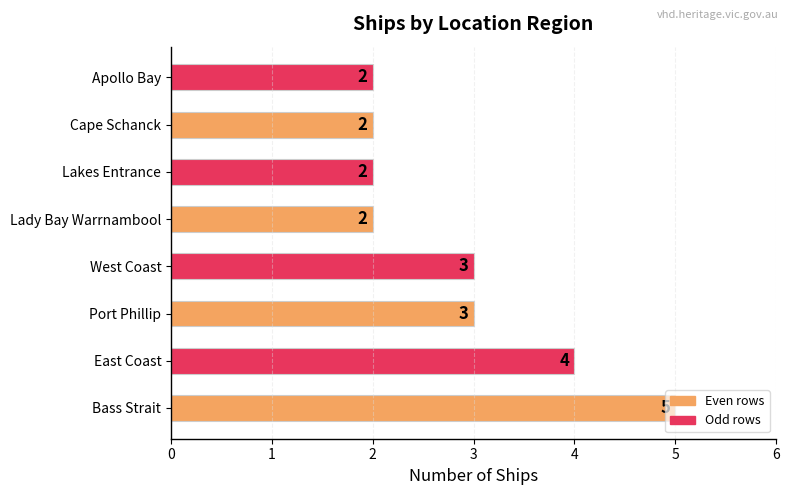

Between Cape Schanck and Port Phillip, which is larger?

Port Phillip